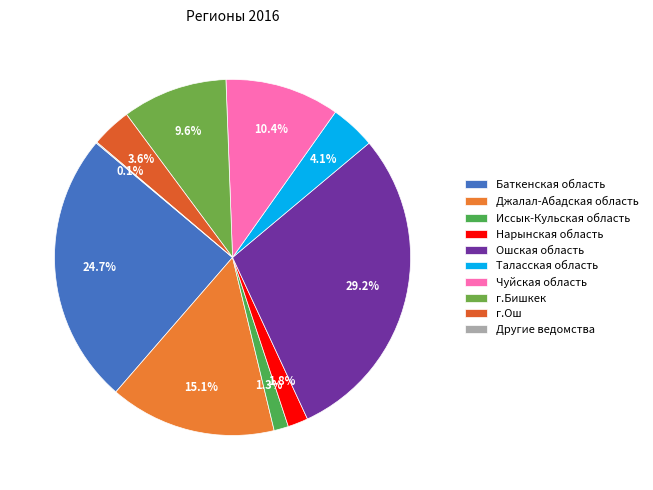

To the nearest percent, what is the average slice percentage?

10%